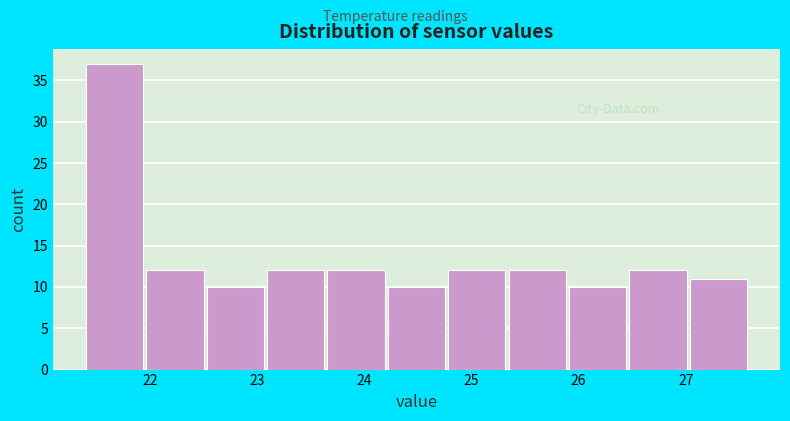

Reading left to right, list every bar in this chart as the range it spans on the x-axis followed by its height. Neither the bar edges nor the heights are printed on the chart, so give them approximately, as read against the axes.

21.4 to 22.0: 37
22.0 to 22.5: 12
22.5 to 23.1: 10
23.1 to 23.7: 12
23.7 to 24.2: 12
24.2 to 24.8: 10
24.8 to 25.3: 12
25.3 to 25.9: 12
25.9 to 26.5: 10
26.5 to 27.0: 12
27.0 to 27.6: 11